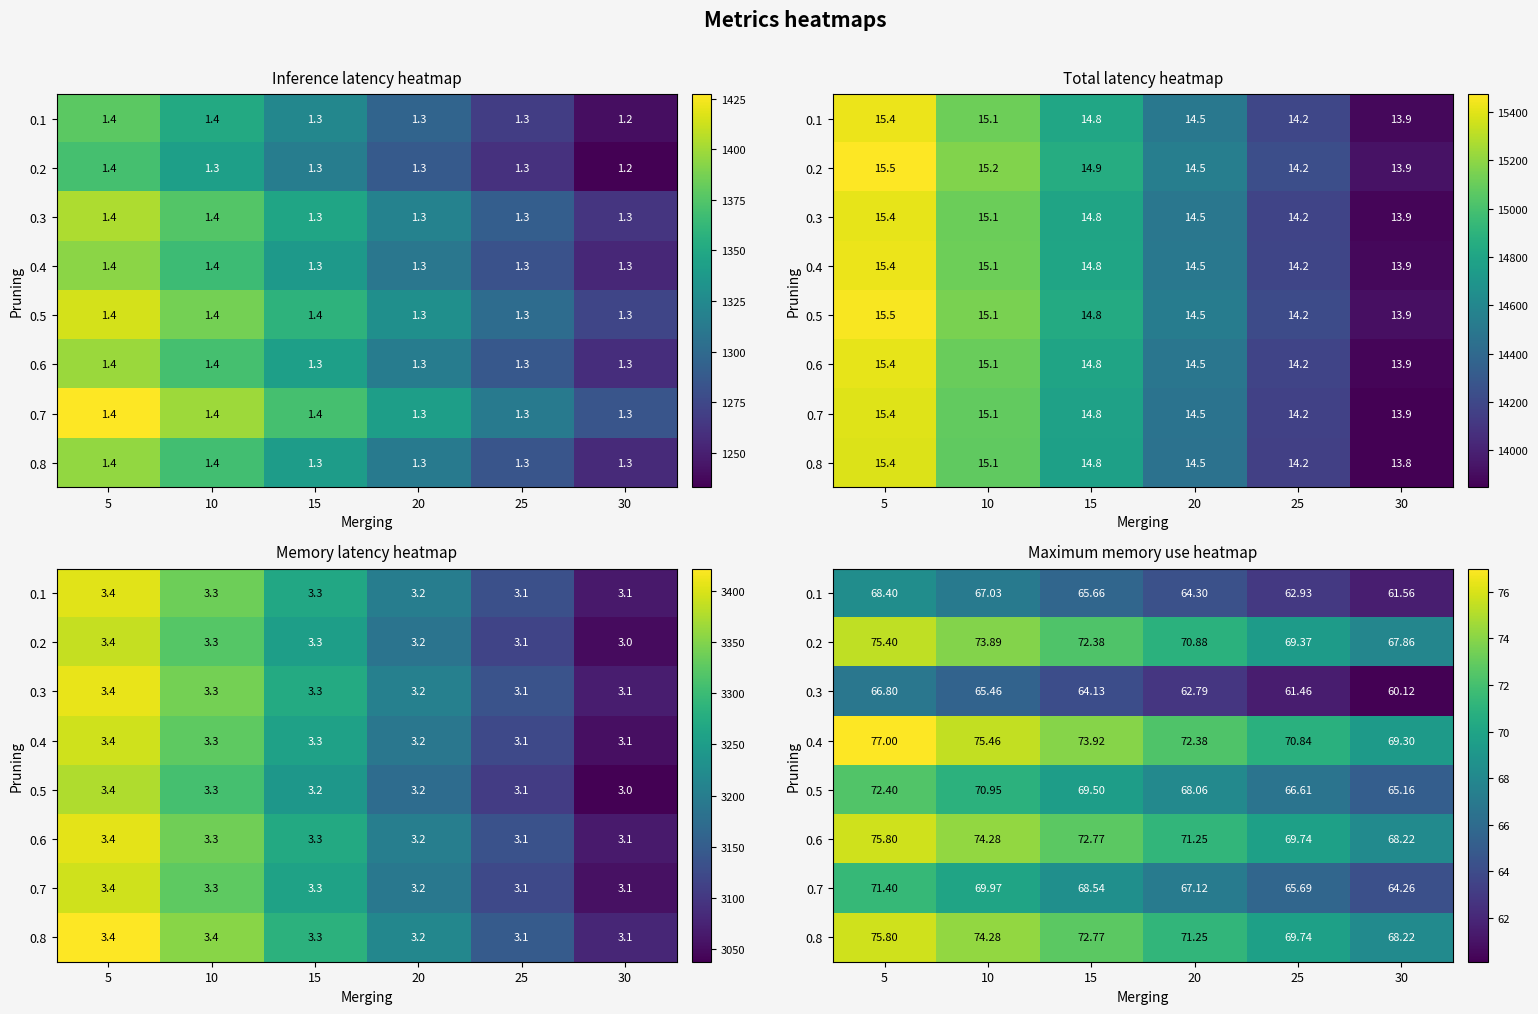

The 0.4 series shows 37.0 at 30. True or false?

False